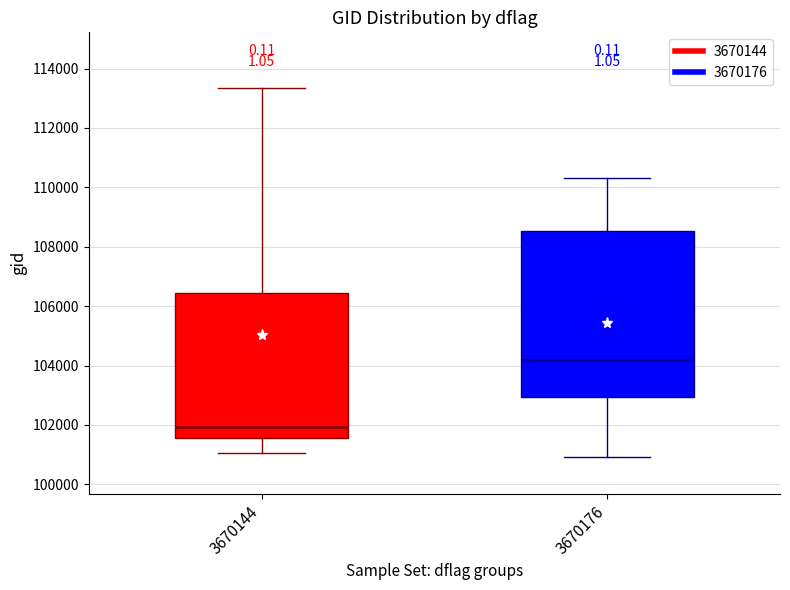

Reading left to right, read every box against the y-axis: the position of its median line, the range the box covers, and the ends of its whiskers. The values are not printed on the chart, so give them approximately, as read against the axis.

3670144: median 102000, box 101600 to 106400, whiskers 101000 to 113400
3670176: median 104200, box 103000 to 108600, whiskers 101000 to 110200